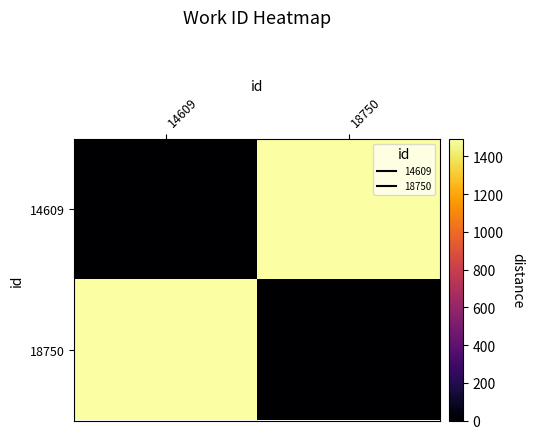

Which series has the widest spread of values?

14609